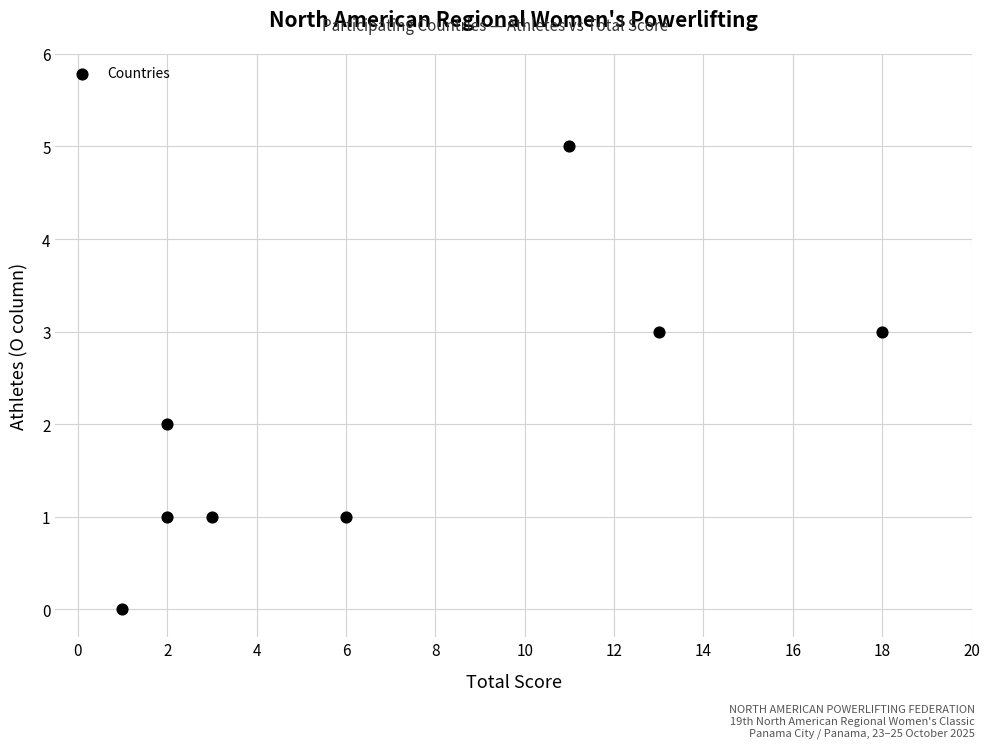

What is the average X value?

7